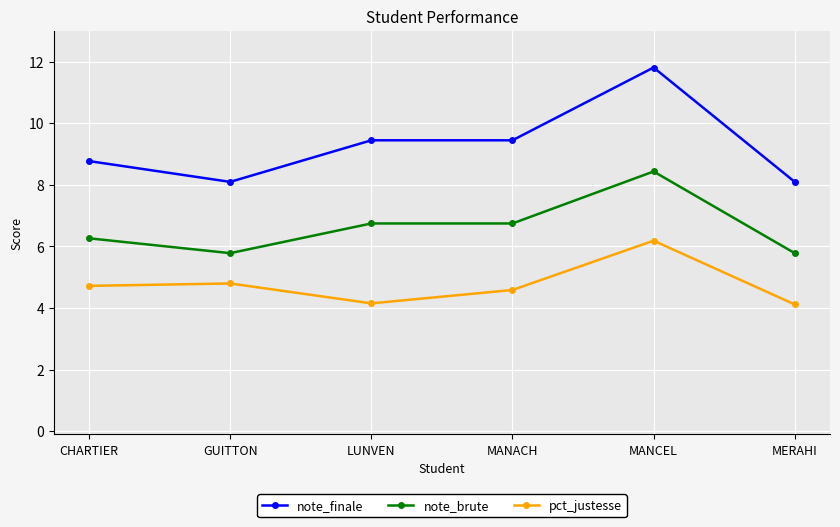

True or false: pct_justesse has more than 0 interior local peaks.

True